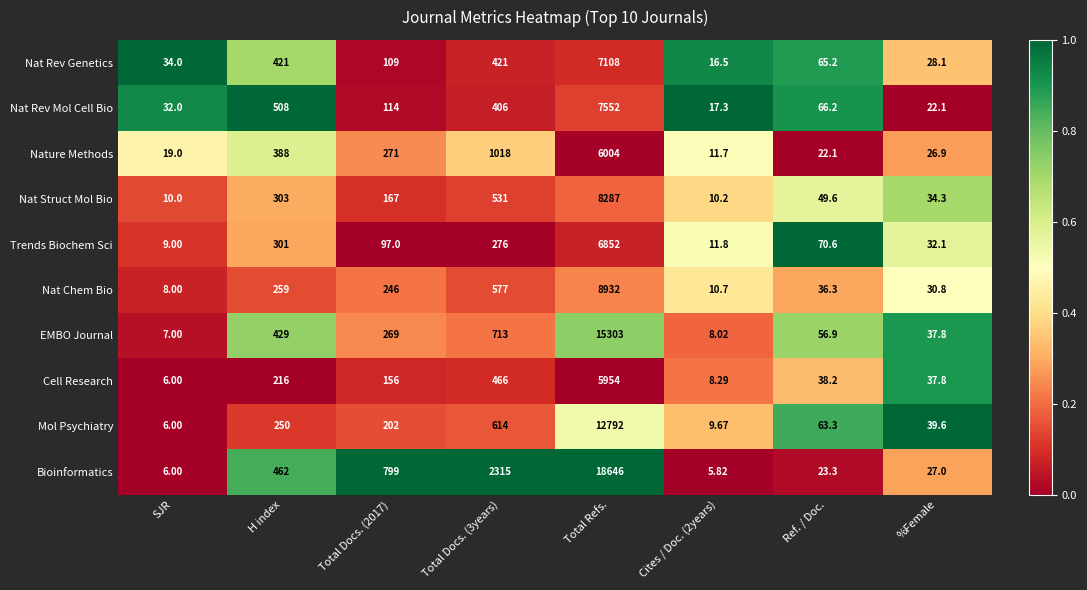

At which label is Trends Biochem Sci closest to 3430?

H index